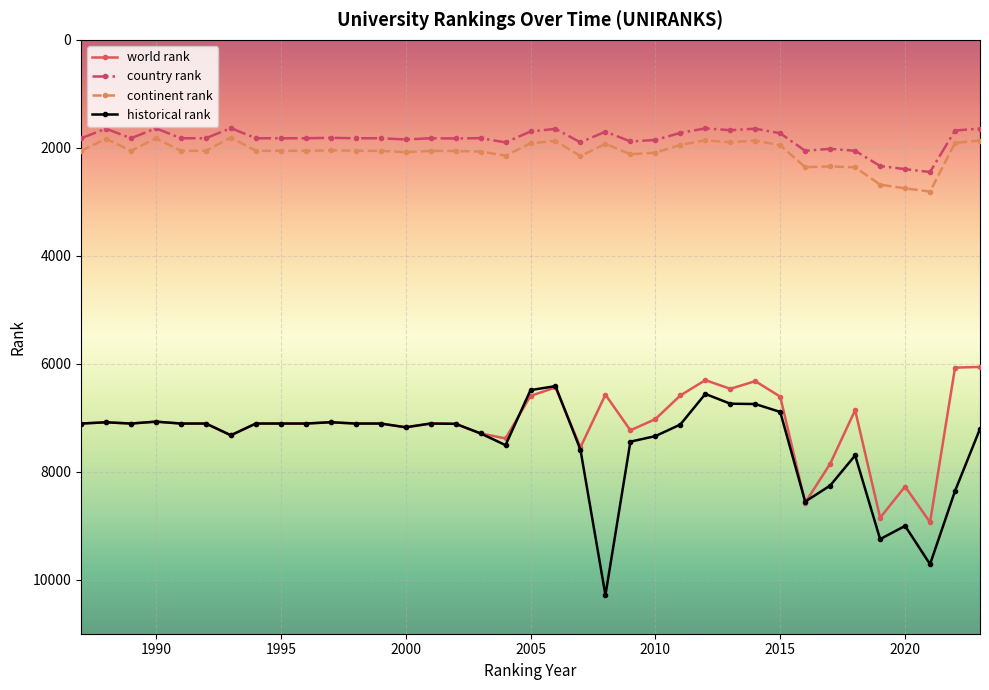

At how many categories does at least one series exceed 4679?

37